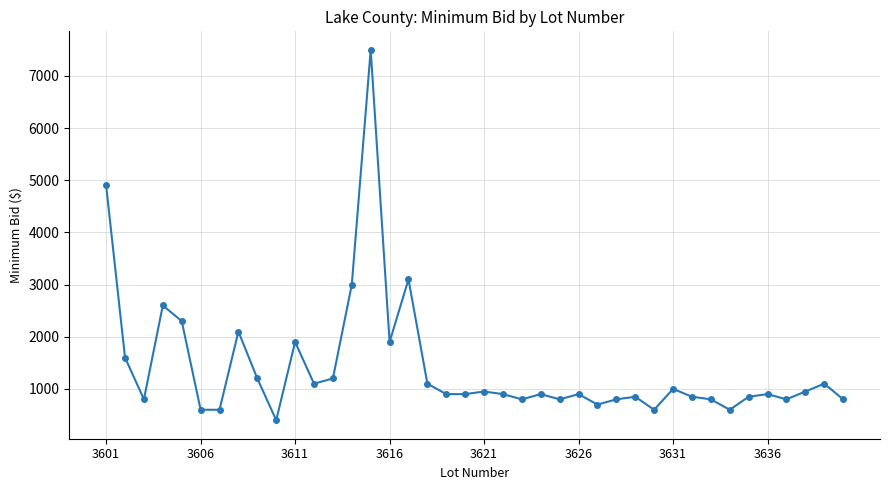

What is the value of the 34th point from the left?

600